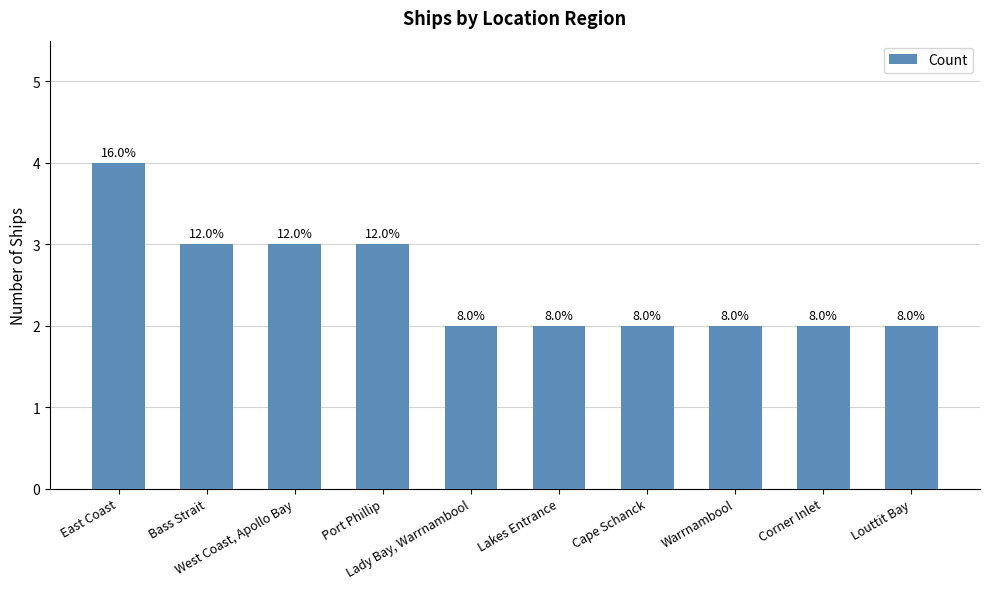

Does the chart contain any negative values?

No